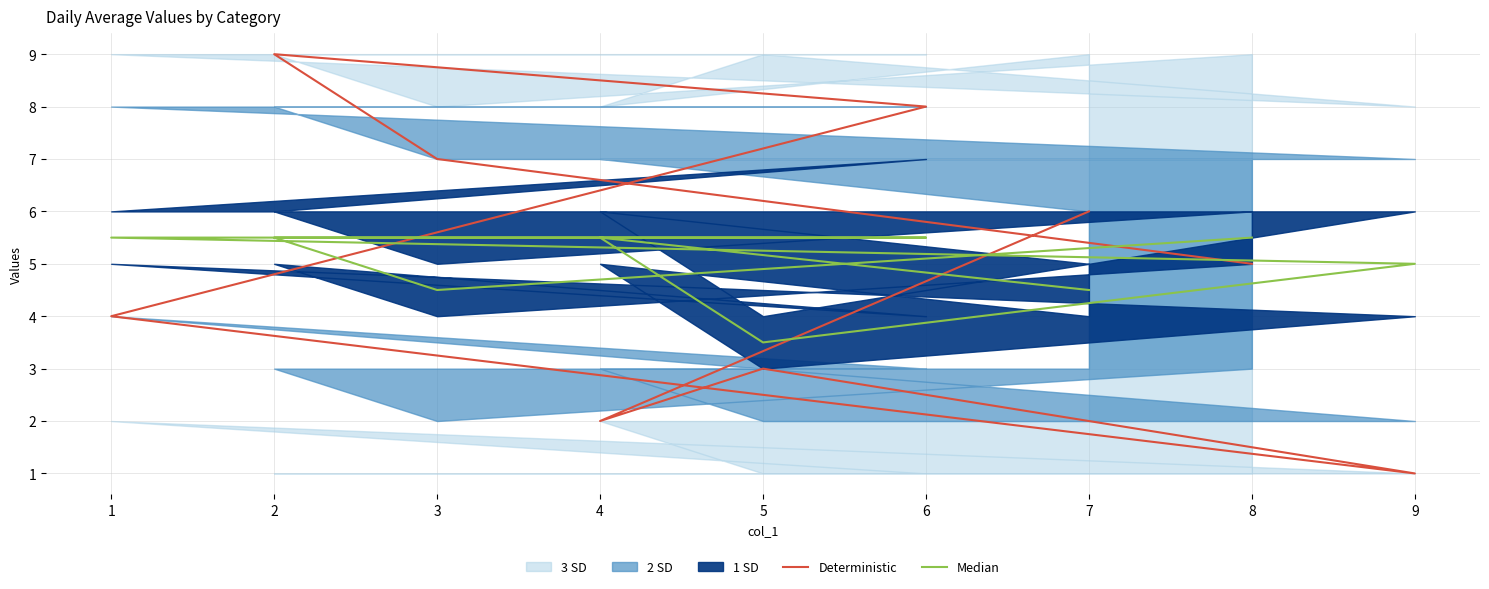

What is the total value across all series at 7?

10.5